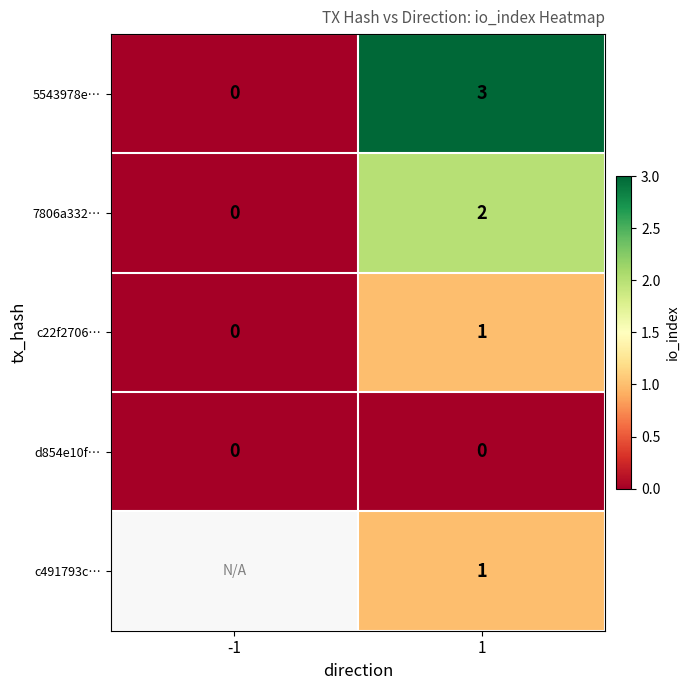

How many values in c22f2706… are above zero?

1